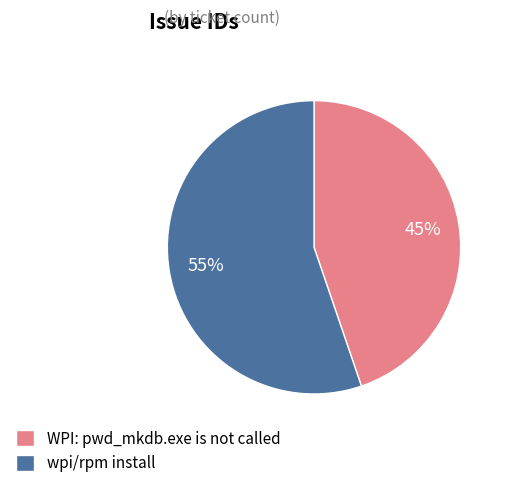

To the nearest percent, what is the combined percentage of wpi/rpm install and WPI: pwd_mkdb.exe is not called?

100%